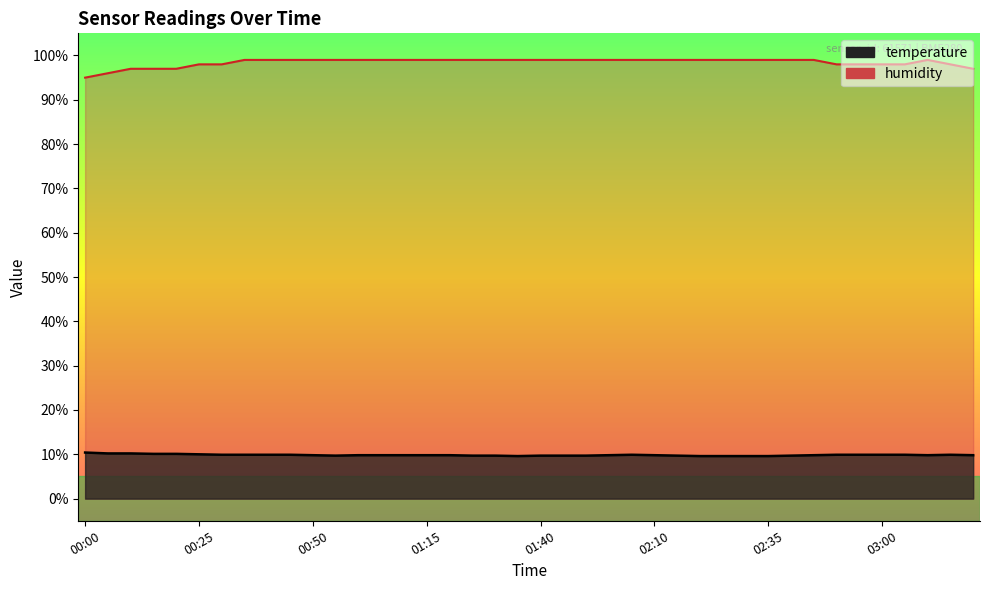

Rank the series at 01:20 from highest to lowest value.

humidity, temperature